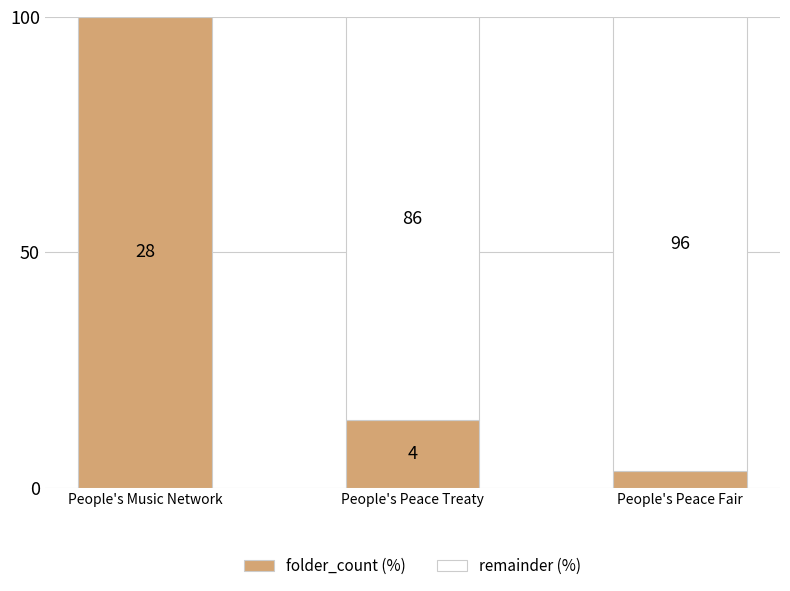

What is the total value across all series at People's Music Network?

100.0